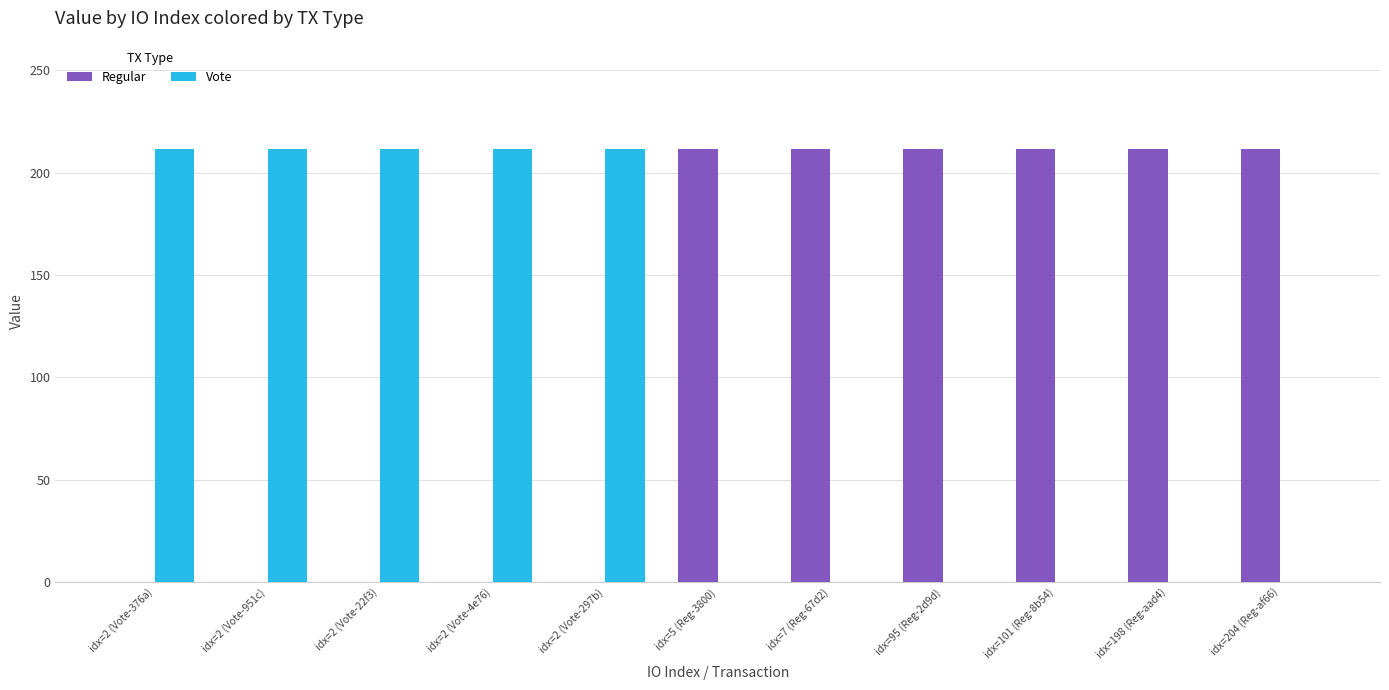

What is the spread (max minus min) of values at idx=2 (Vote-4e76)?

211.5